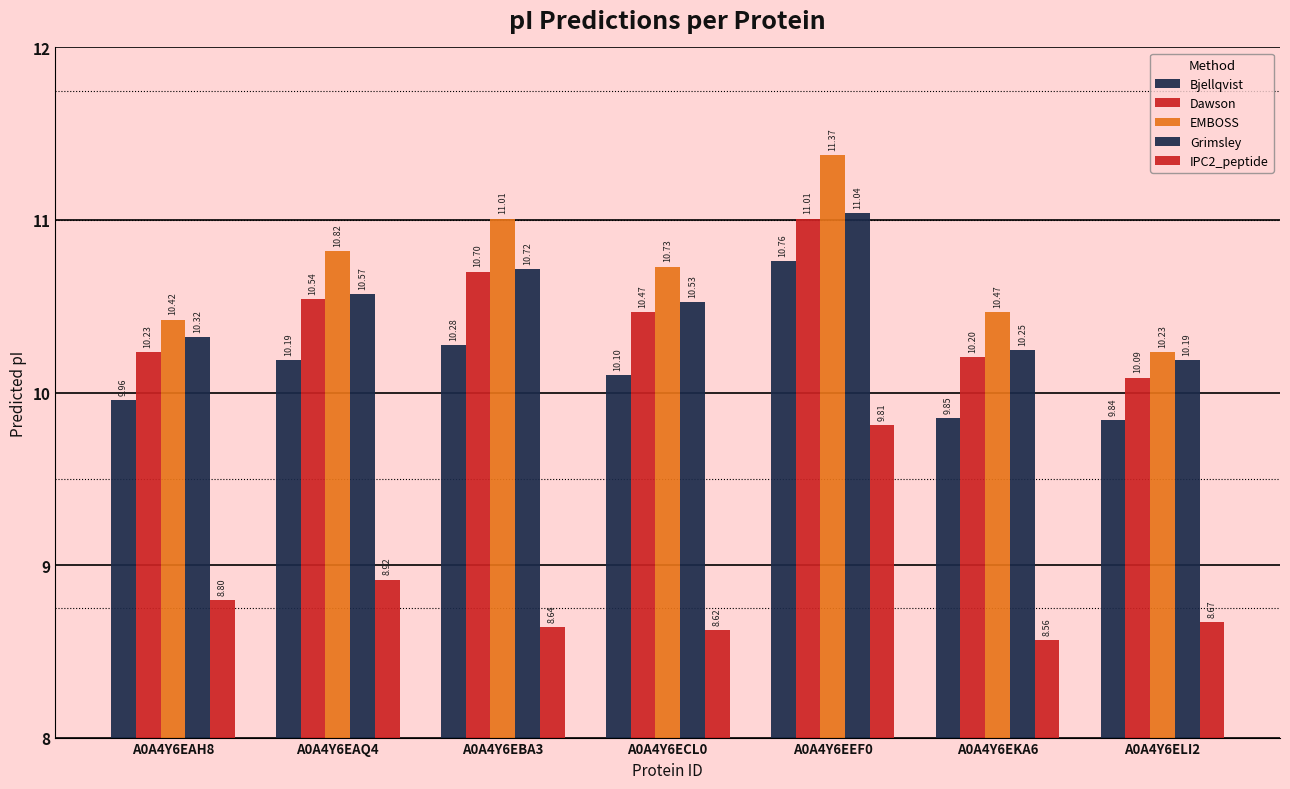

Between A0A4Y6EAQ4 and A0A4Y6EEF0, which series saw the biggest shift?

IPC2_peptide